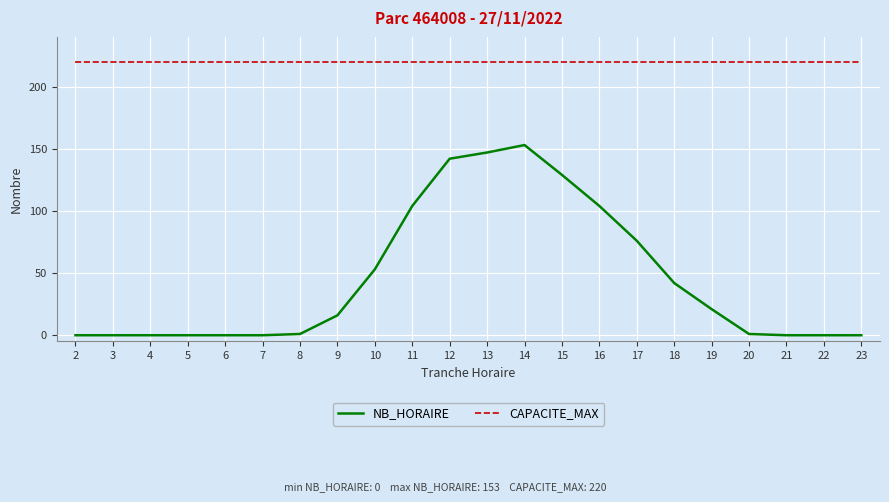

True or false: NB_HORAIRE and CAPACITE_MAX intersect in this chart.

False